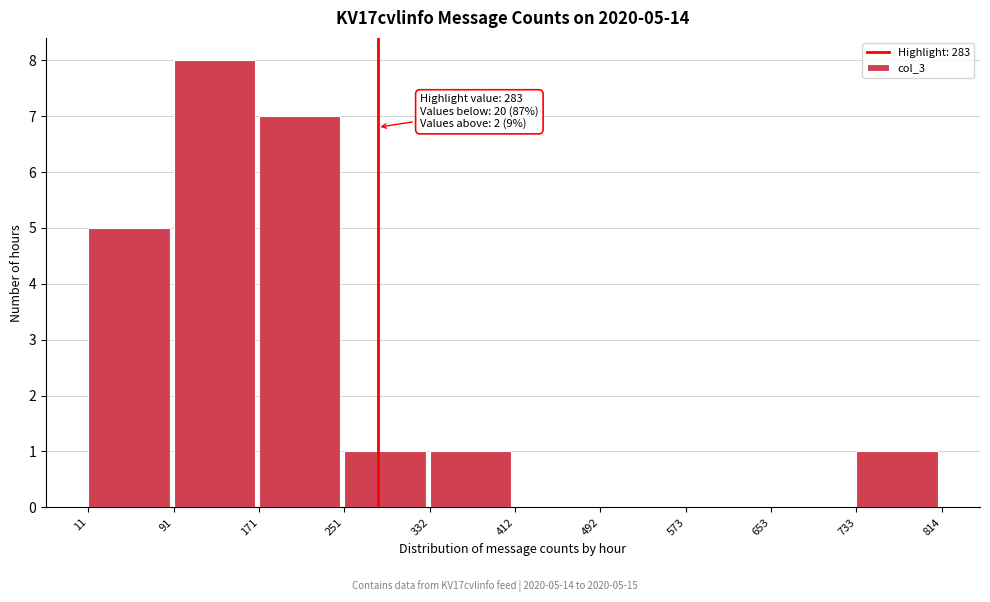

Which range on the x-axis has the tallest bar?

91 to 171